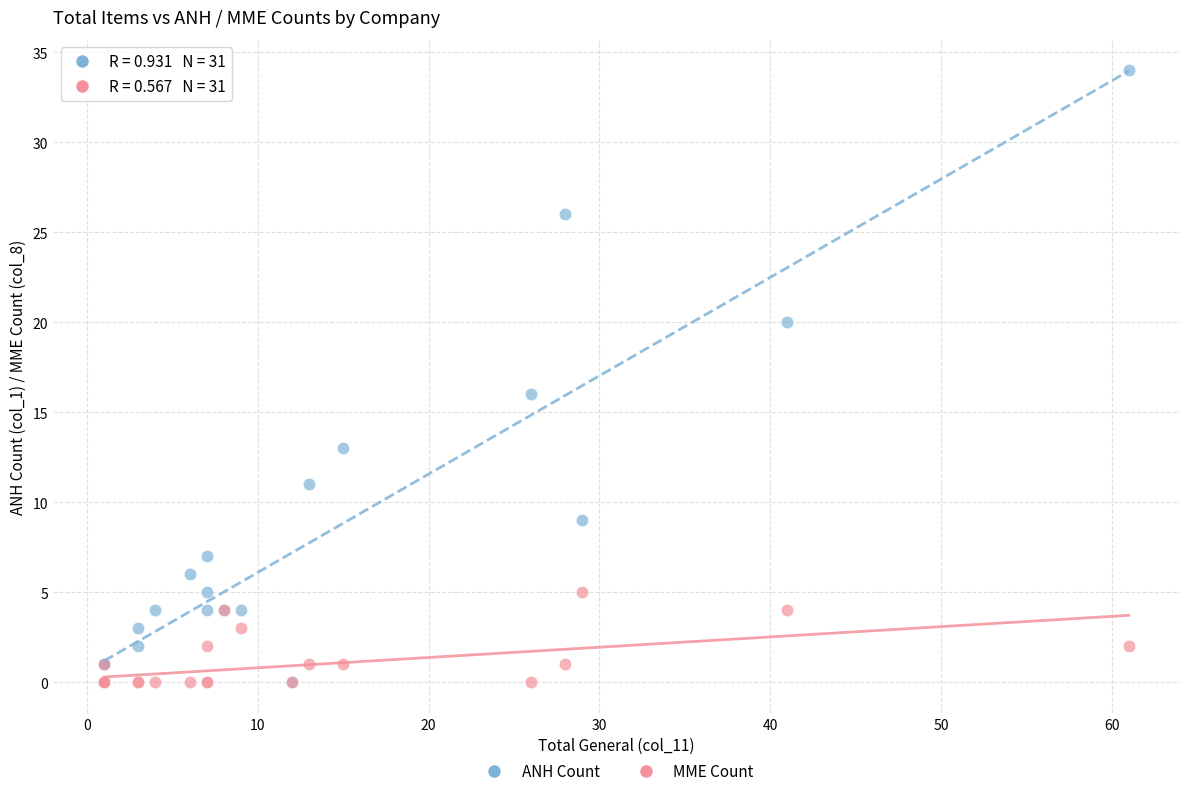

Which series has the largest Y range (max minus min)?

ANH Count